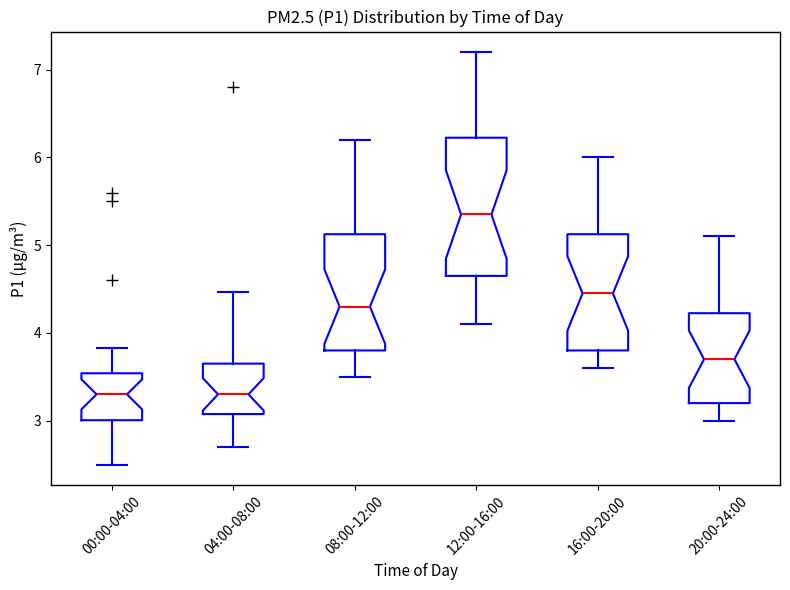

Which box is the tallest, from its lower edge to its upper edge?

12:00-16:00